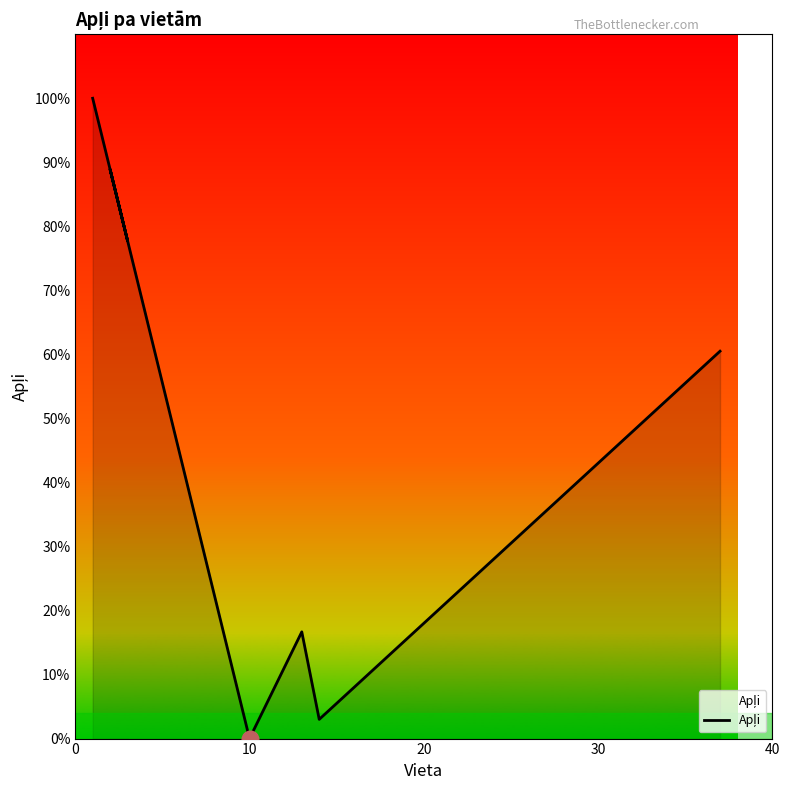

Does the chart have visible grid lines?

No